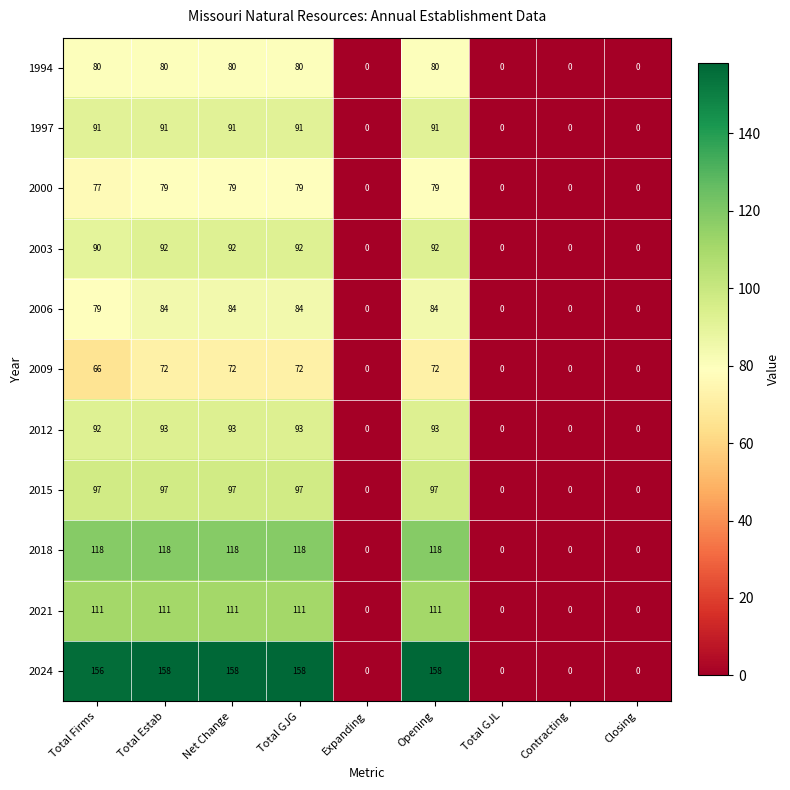

List the series in order of their peak value, highest first.

2024, 2018, 2021, 2015, 2012, 2003, 1997, 2006, 1994, 2000, 2009